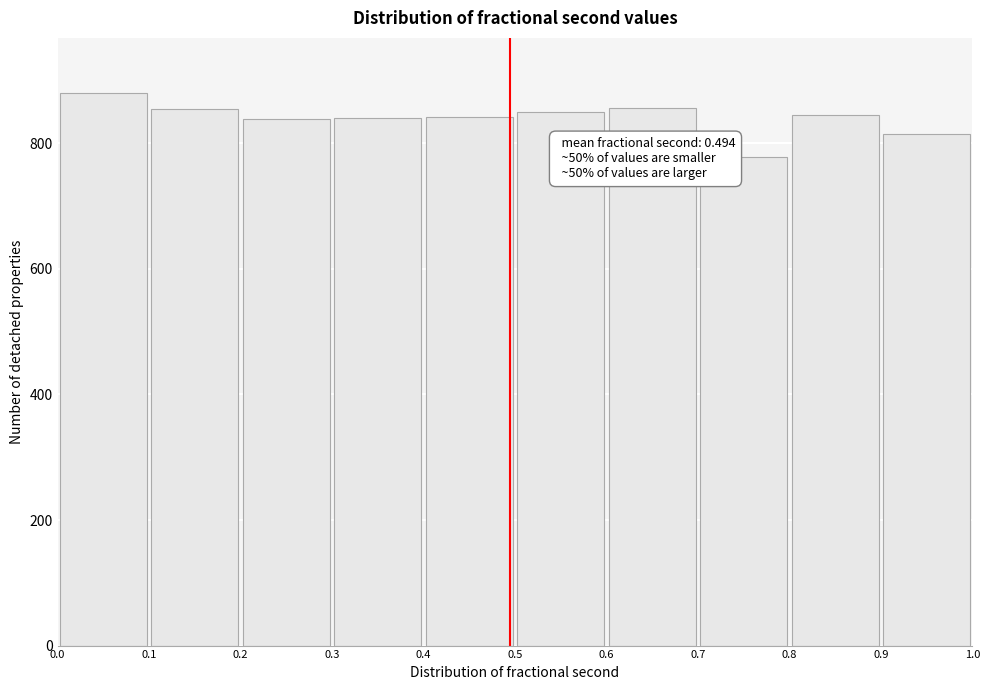

Which range on the x-axis has the tallest bar?

0.0 to 0.1